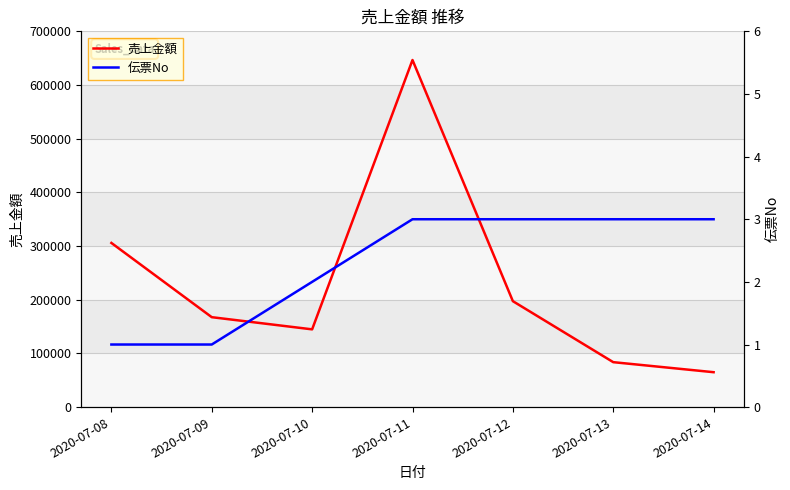

Which series has the widest spread of values?

売上金額